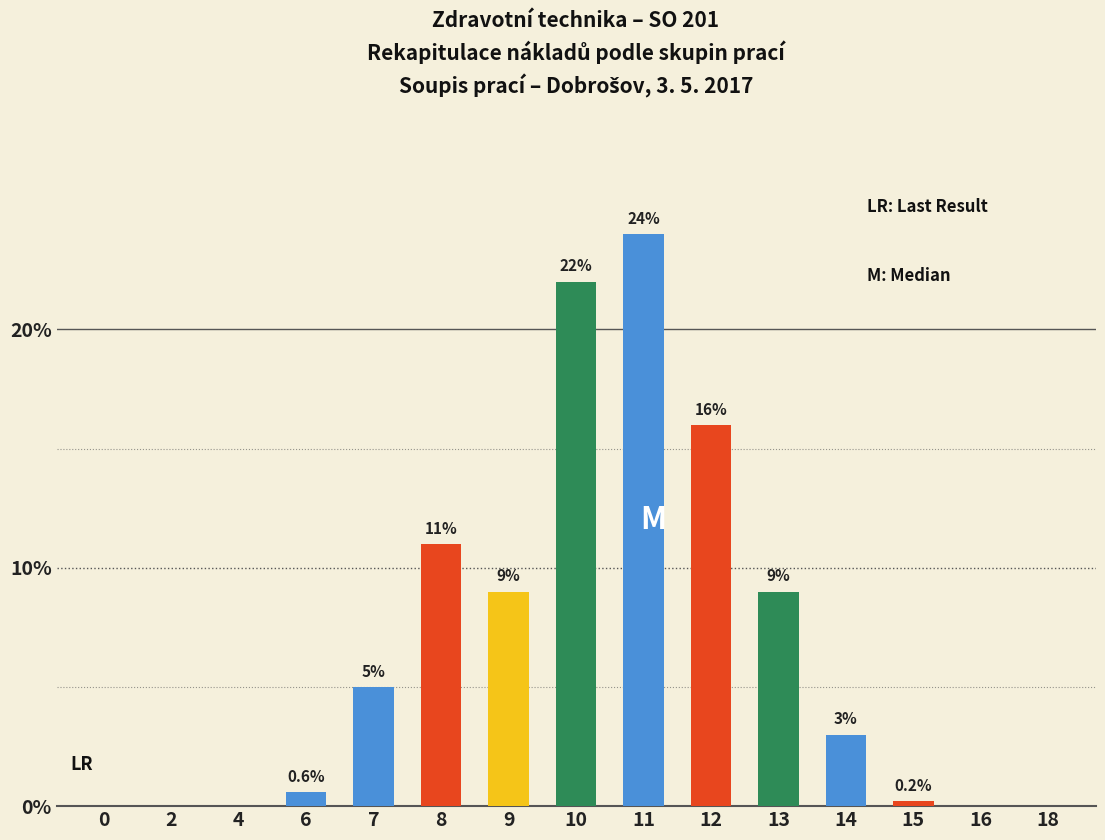

What is the sum of the values at 9 and 18?

9.0